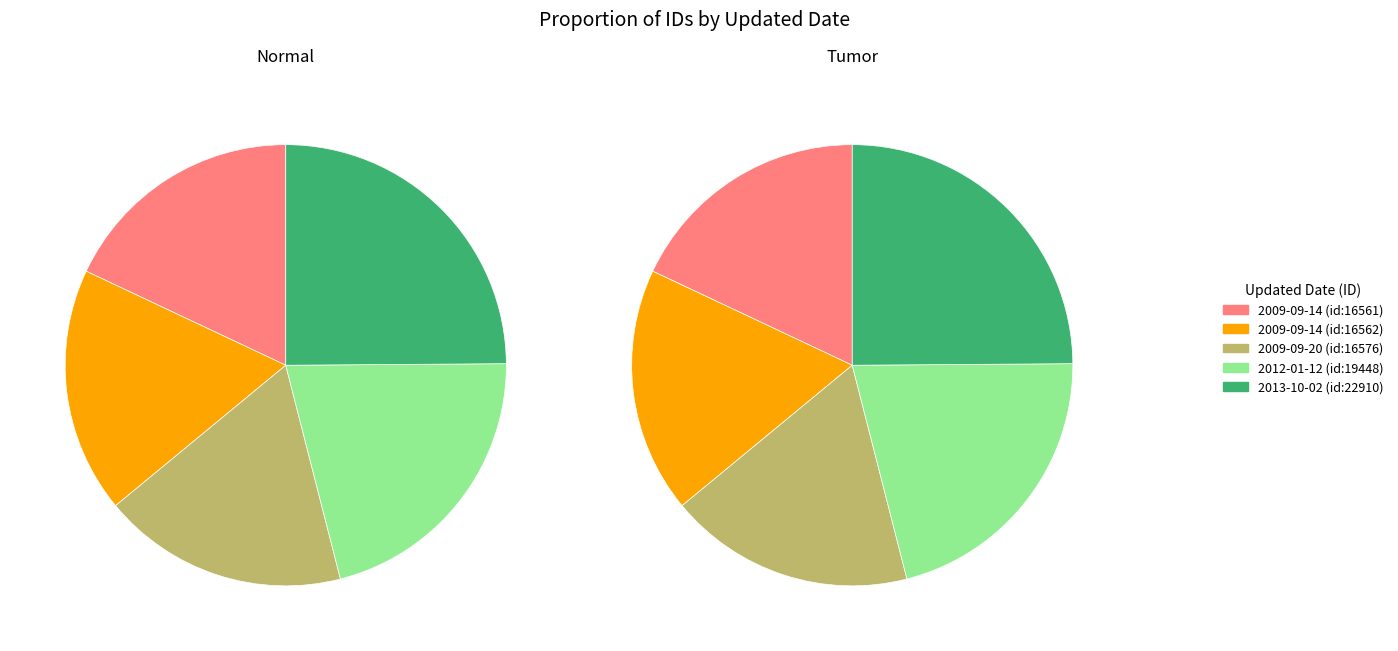

Do 2009-09-14 and 2009-09-14 together represent more than half of the pie?

No